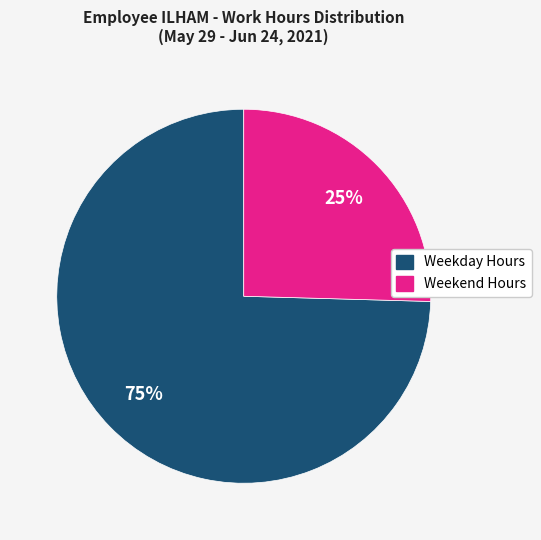

Does any single category account for the majority?

Yes